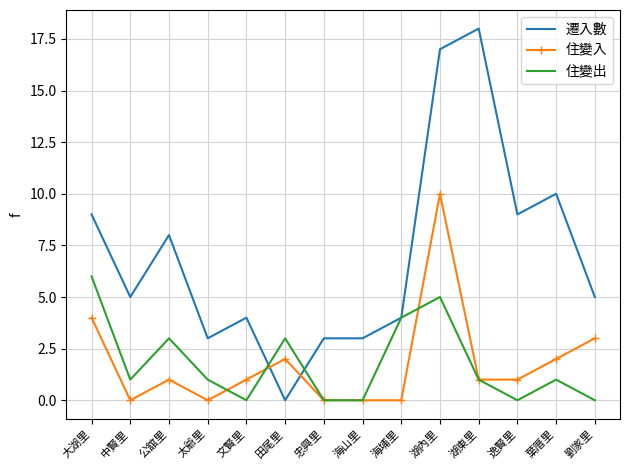

How many distinct data groups are displayed?

3